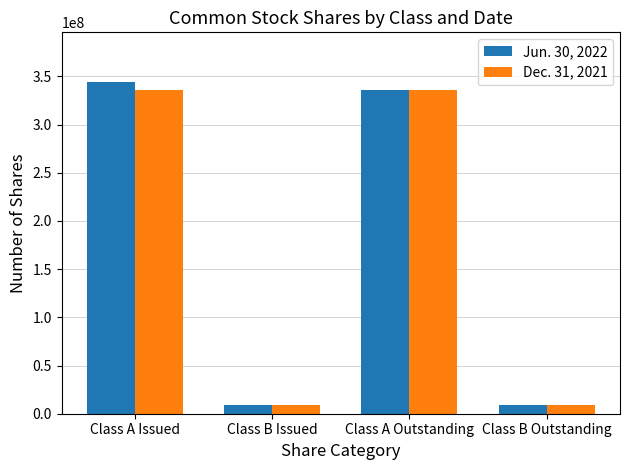

What is the minimum value shown in the chart?

8602629